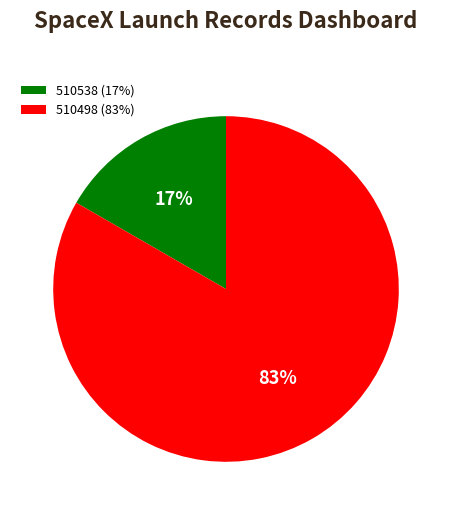

Which has a higher value, 510538 (17%) or 510498 (83%)?

510498 (83%)